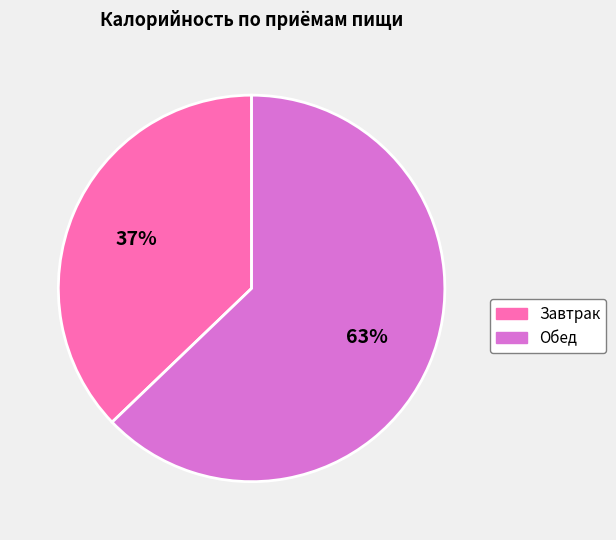

Combined, do Завтрак and Обед account for over 50%?

Yes